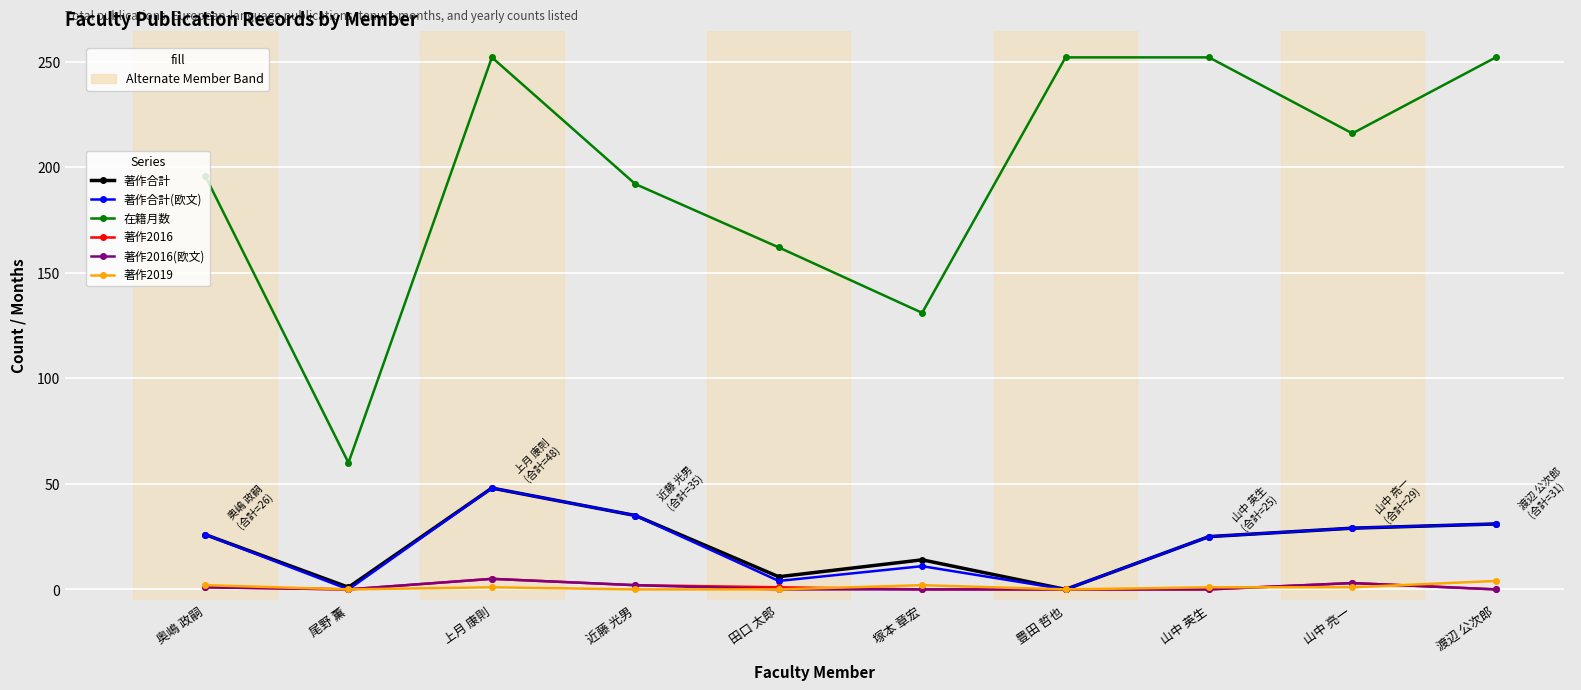

Between 田口 太郎 and 山中 亮一, which series saw the biggest shift?

在籍月数